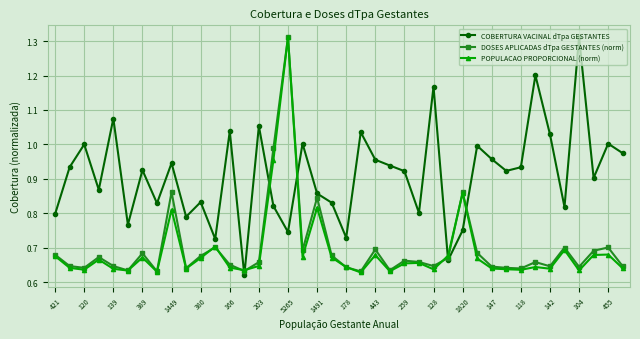

True or false: COBERTURA VACINAL dTpa GESTANTES and POPULACAO PROPORCIONAL (norm) cross at least once.

True